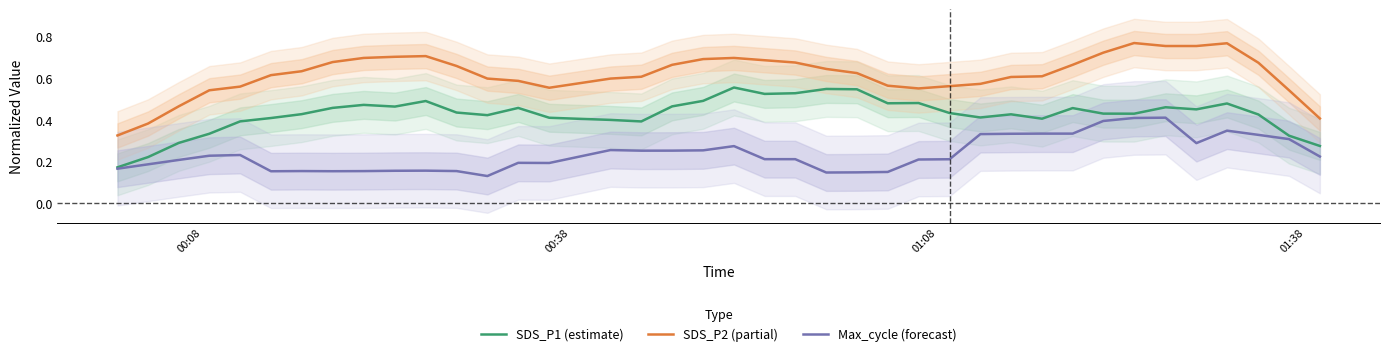

True or false: SDS_P2 (partial) and SDS_P1 (estimate) cross at least once.

False